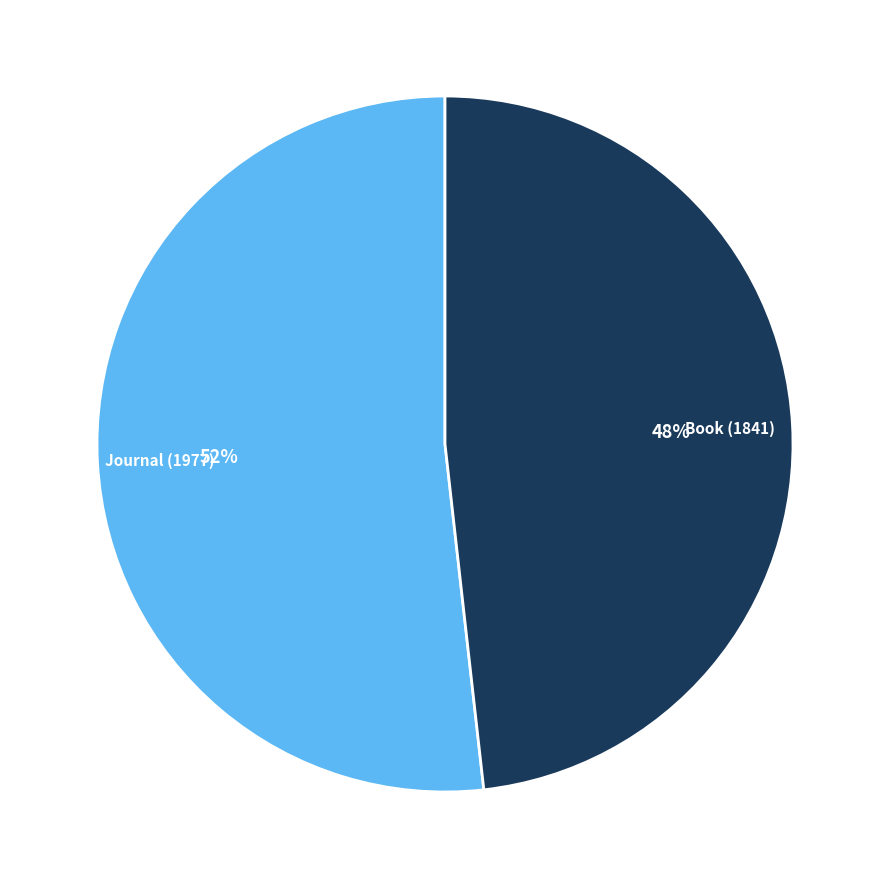

What percentage is the Book (1841) slice, to the nearest percent?

48%